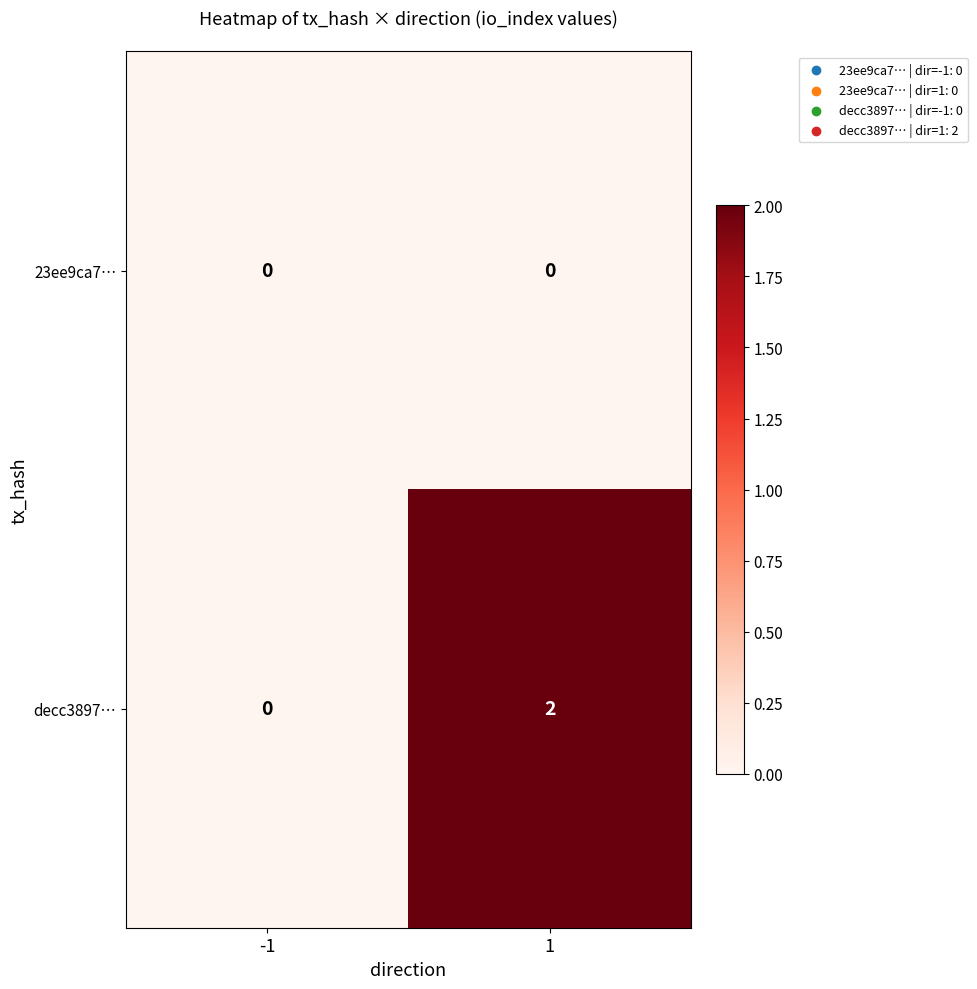

Reading left to right, transcribe all the data shown in this chart.

23ee9ca7…: -1=0	1=0
decc3897…: -1=0	1=2